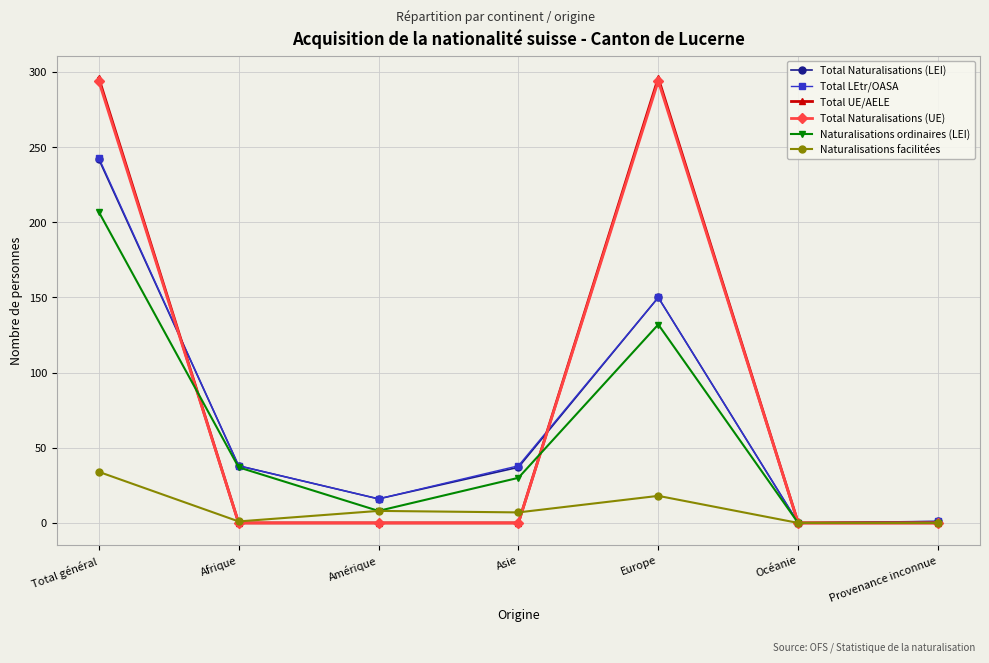

True or false: Total LEtr/OASA has a value of 150 at Europe.

True